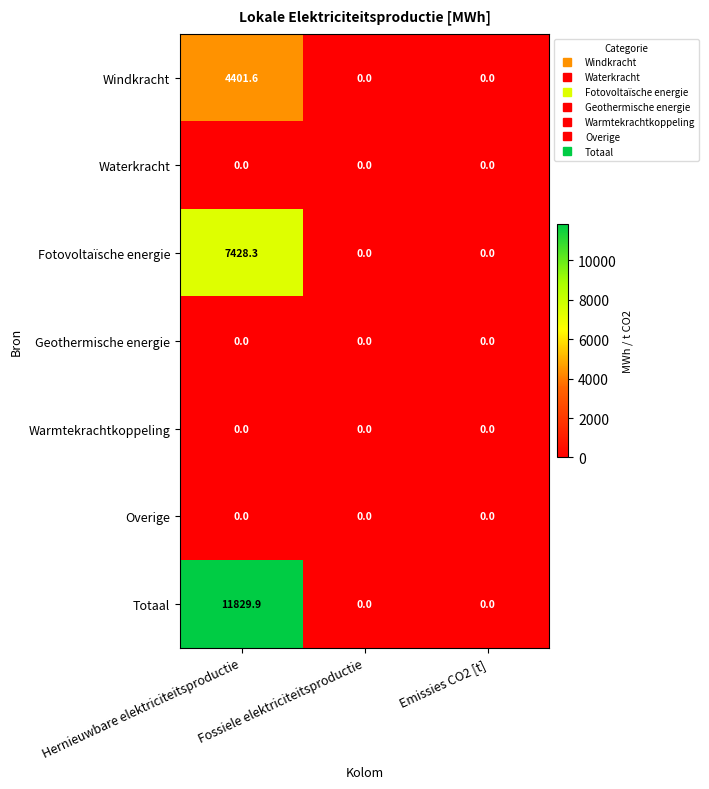

Which series has the largest range (max minus min)?

Totaal